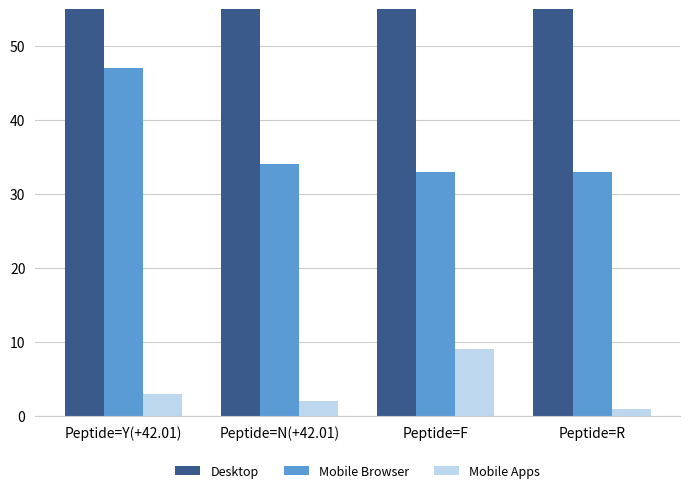

Which series has the widest spread of values?

Mobile Browser